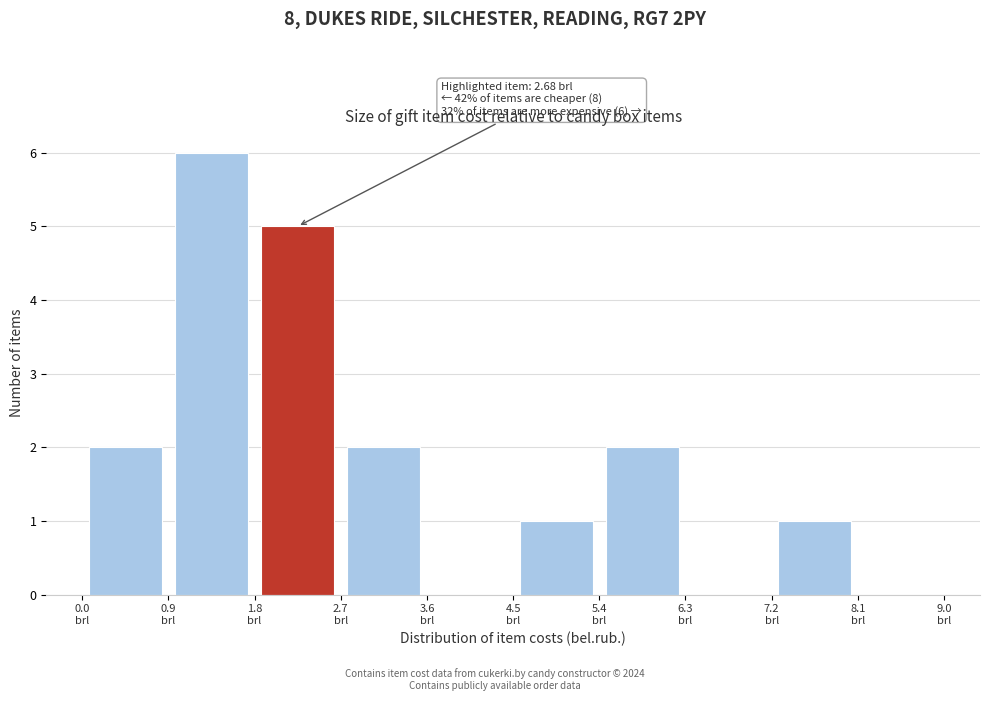

Which range on the x-axis has the tallest bar?

0.9 to 1.8